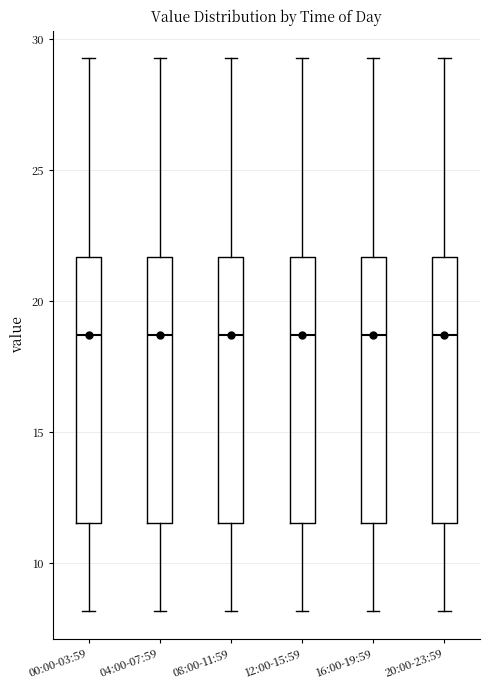

Reading left to right, transcribe this box plot: for each box, give where its median line is, the range the box spans, and where its two whiskers end, as read against the y-axis. The values are not printed on the chart, so give them approximately, as read against the axis.

00:00-03:59: median 18.5, box 11.5 to 21.5, whiskers 8.0 to 29.5
04:00-07:59: median 18.5, box 11.5 to 21.5, whiskers 8.0 to 29.5
08:00-11:59: median 18.5, box 11.5 to 21.5, whiskers 8.0 to 29.5
12:00-15:59: median 18.5, box 11.5 to 21.5, whiskers 8.0 to 29.5
16:00-19:59: median 18.5, box 11.5 to 21.5, whiskers 8.0 to 29.5
20:00-23:59: median 18.5, box 11.5 to 21.5, whiskers 8.0 to 29.5